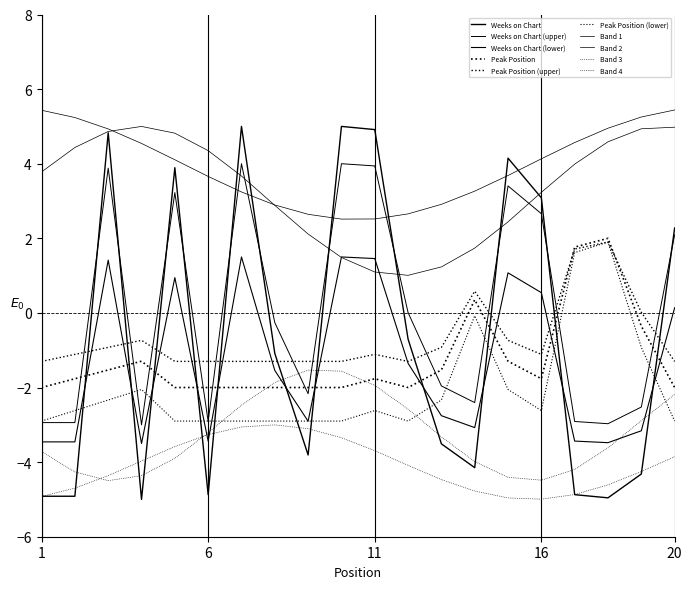

How many lines are shown in the chart?

10